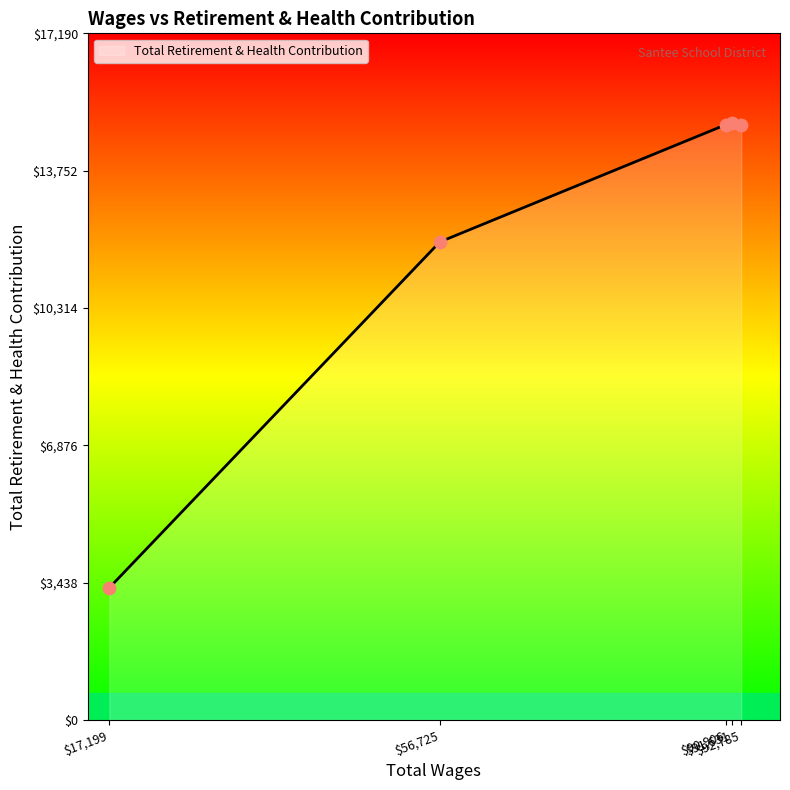

What is the change in value from 56725.0 to 17199.0?

-8657